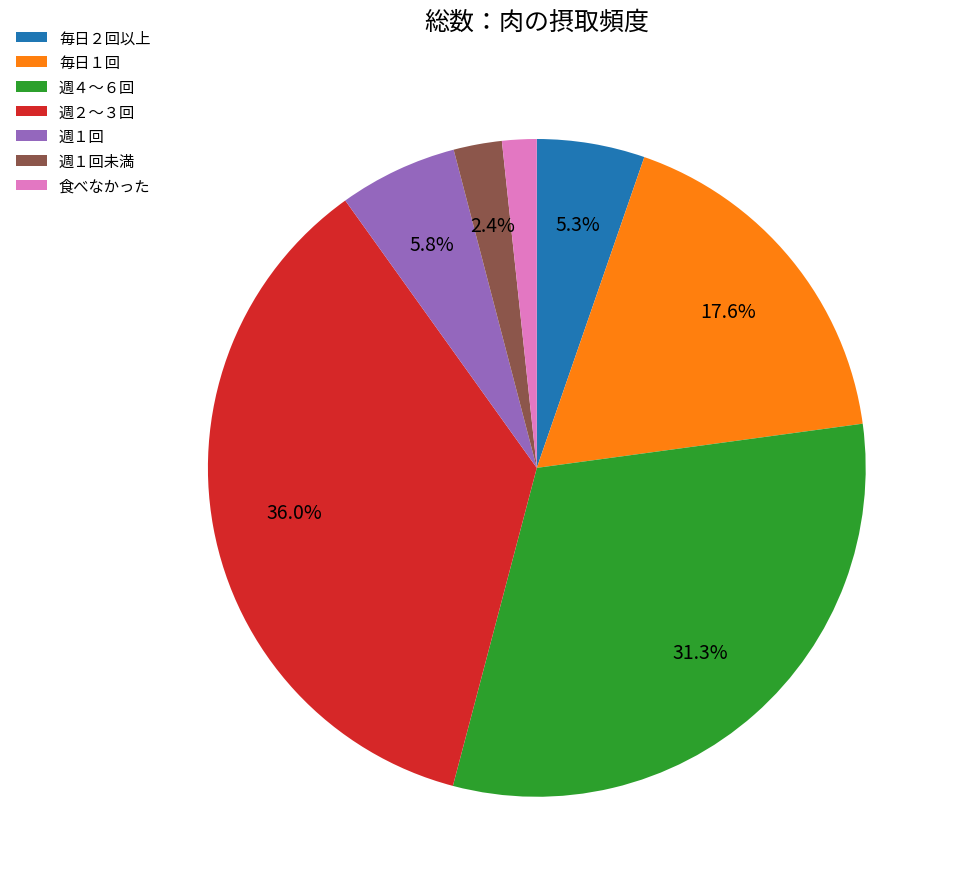

Is 毎日１回 the majority of the pie?

No